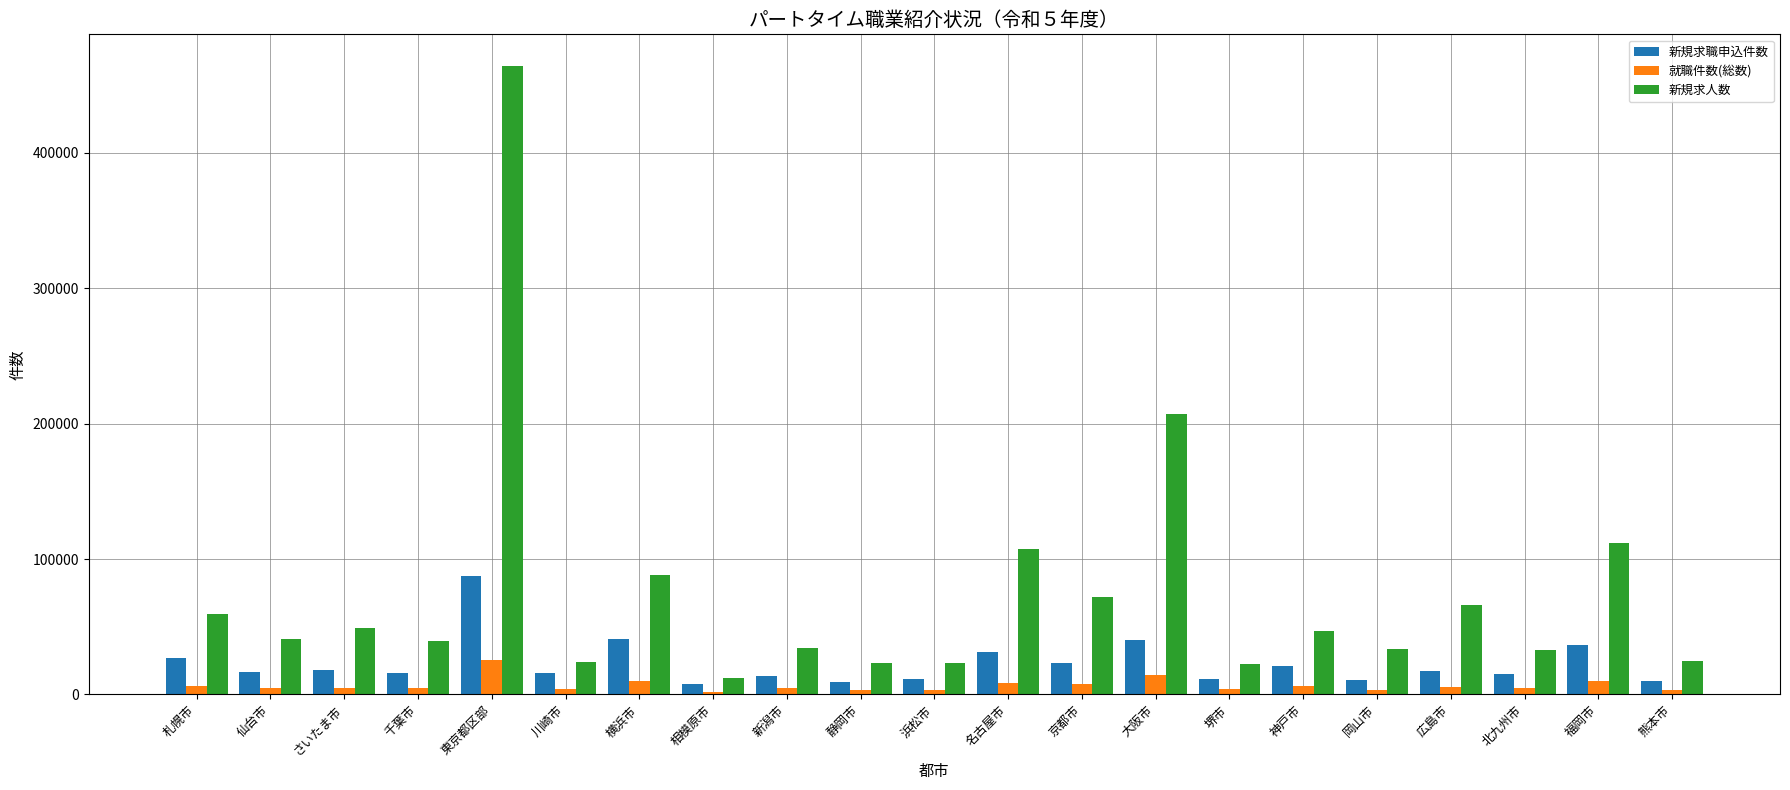

How many groups of bars are there?

21